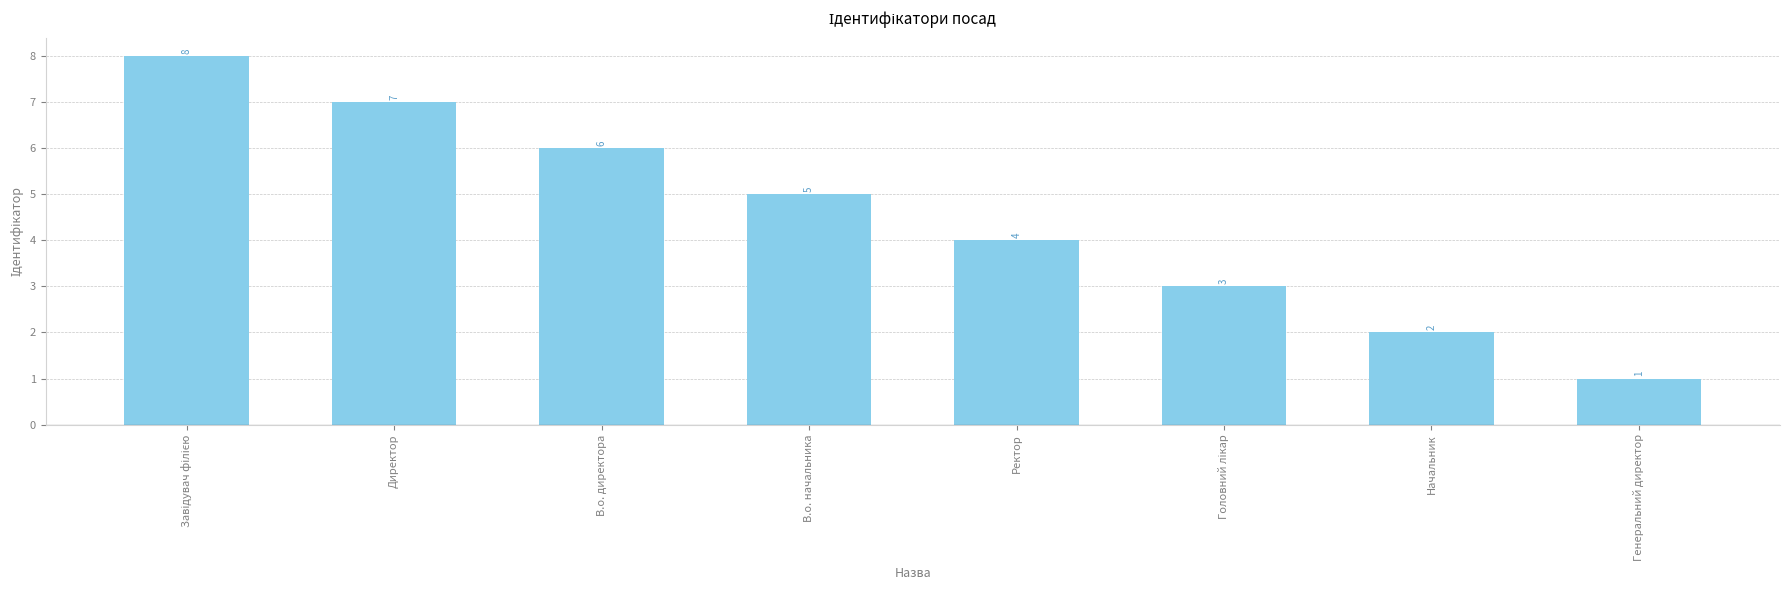

What is the sum of the values at Начальник and В.о. директора?

8